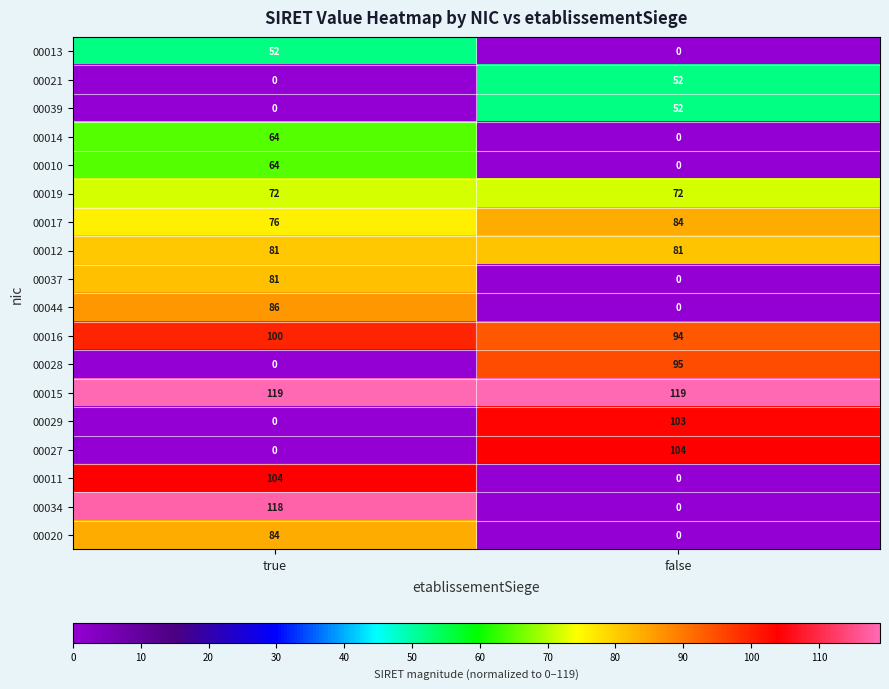

Is it true that 00016 equals 100 at true?

True